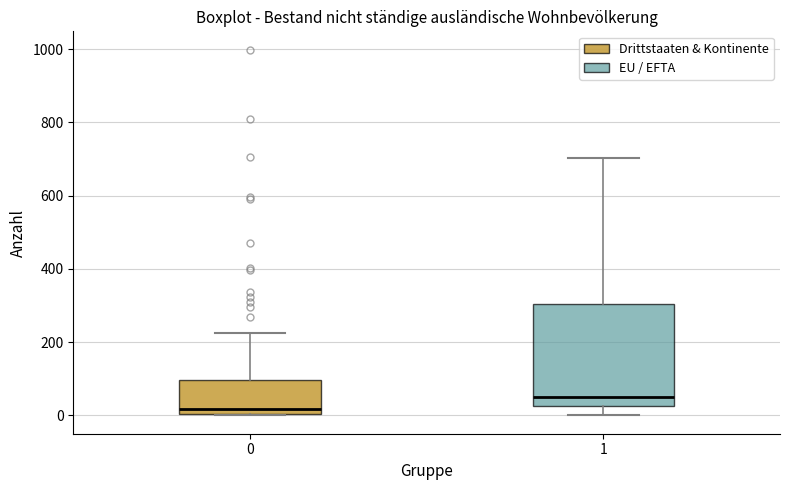

Where is the upper edge of the box at x = 0 on the y-axis? The values are not printed on the chart, so give them approximately, as read against the axis.

100